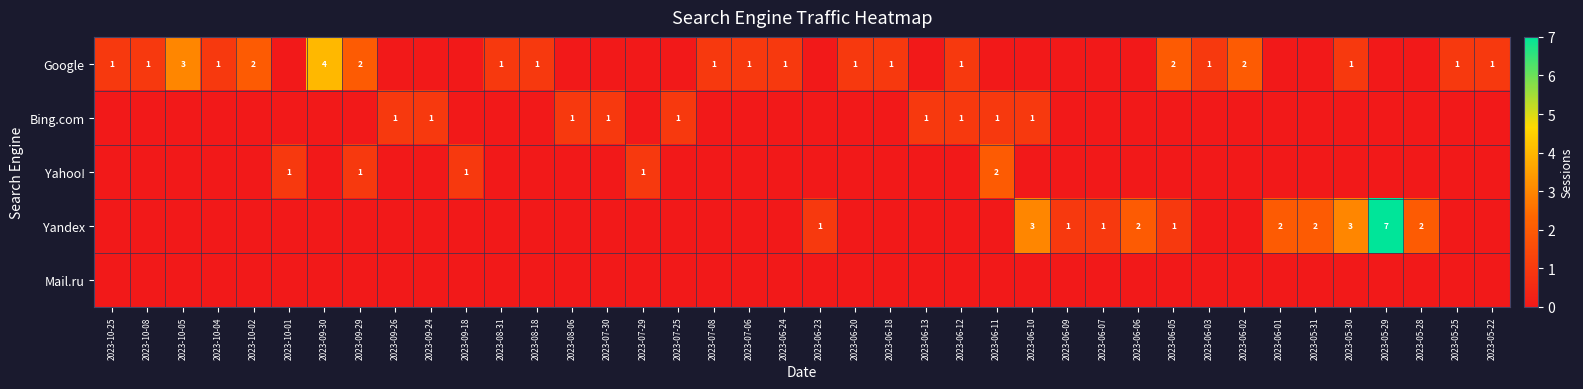

Is it true that Google equals 0 at 2023-05-25?

False